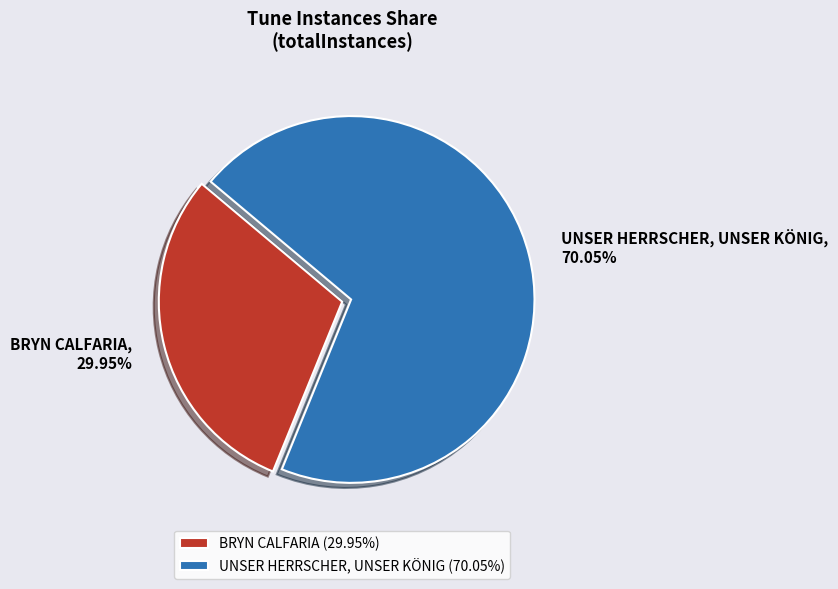

Between BRYN CALFARIA and UNSER HERRSCHER, UNSER KÖNIG, which is larger?

UNSER HERRSCHER, UNSER KÖNIG